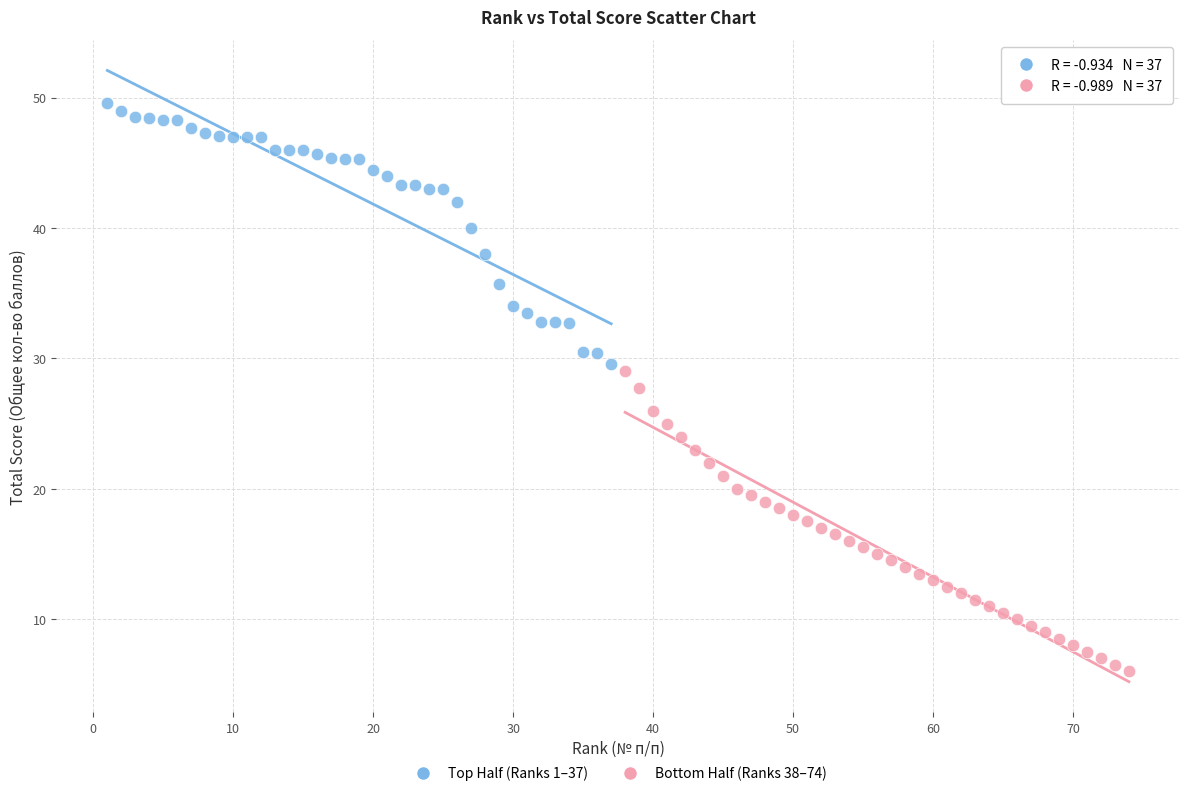

Which series has the largest Y range (max minus min)?

Bottom Half (Ranks 38–74)